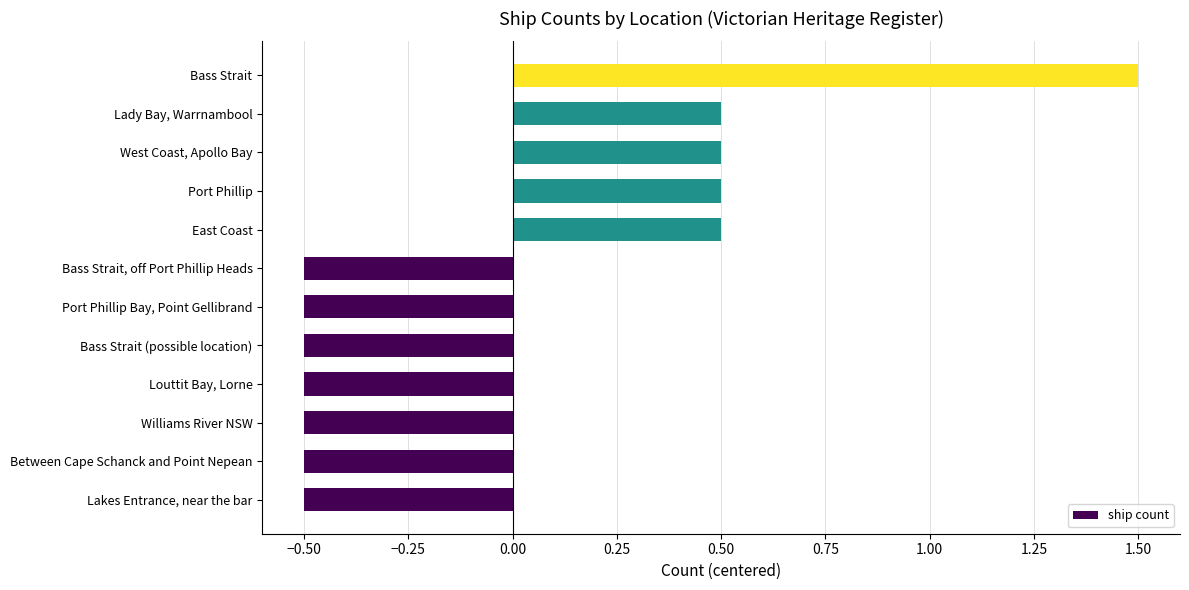

What is the maximum value shown in the chart?

1.5